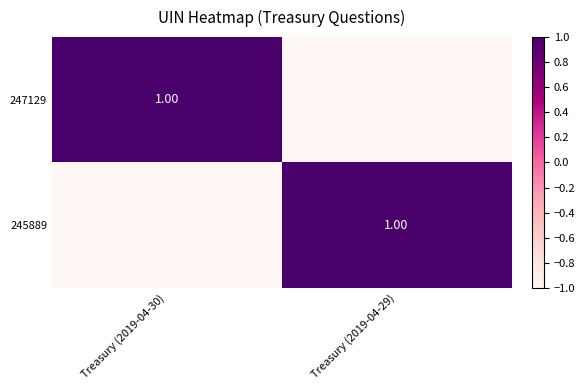

Is the value of 245889 at Treasury (2019-04-30) greater than the value of 247129 at Treasury (2019-04-30)?

No